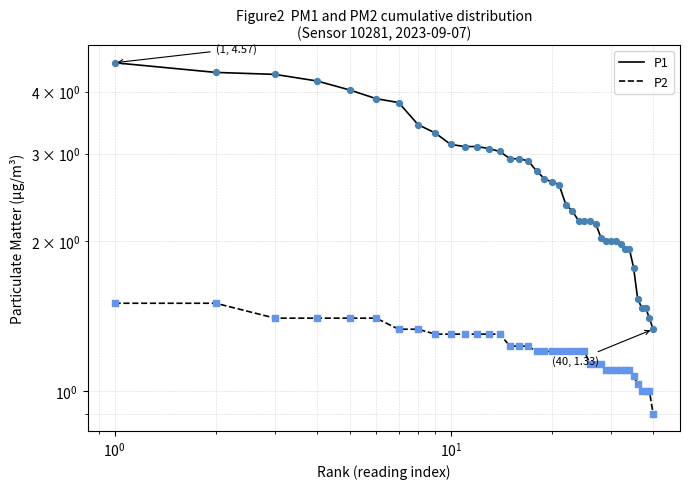

At how many categories does at least one series exceed 1?

40